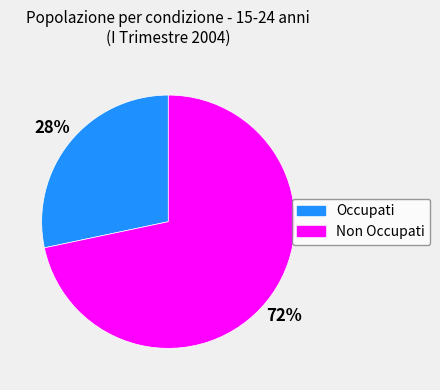

Does any single category account for the majority?

Yes